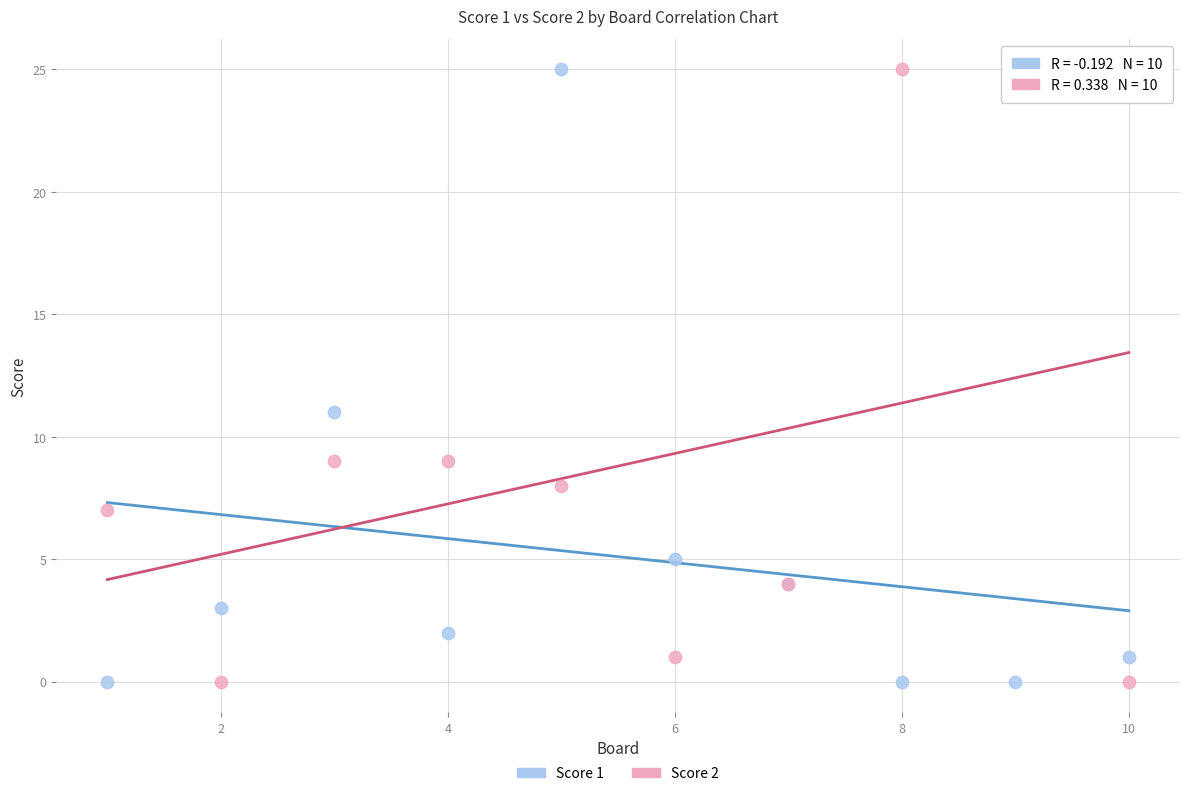

Across all series, what Y value is closest to 12?

11